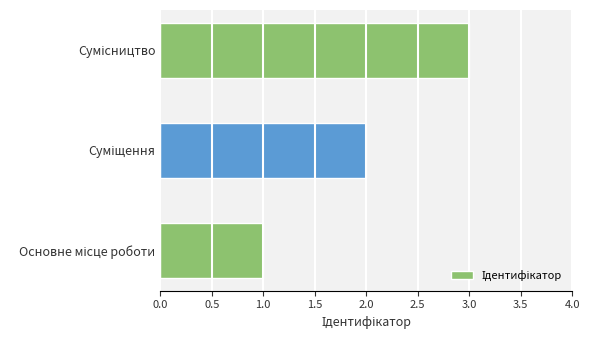

What is the greatest value displayed?

3